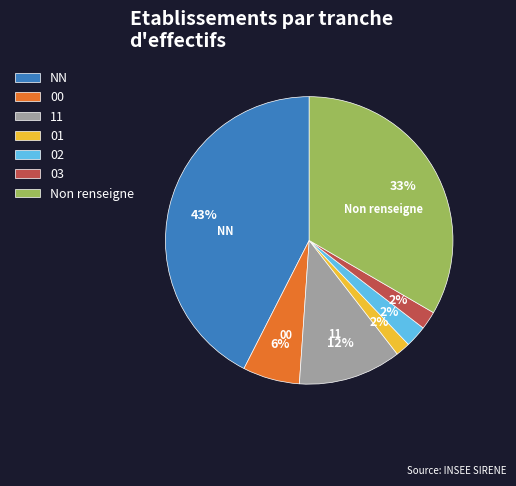

What is the largest slice in the pie chart?

NN